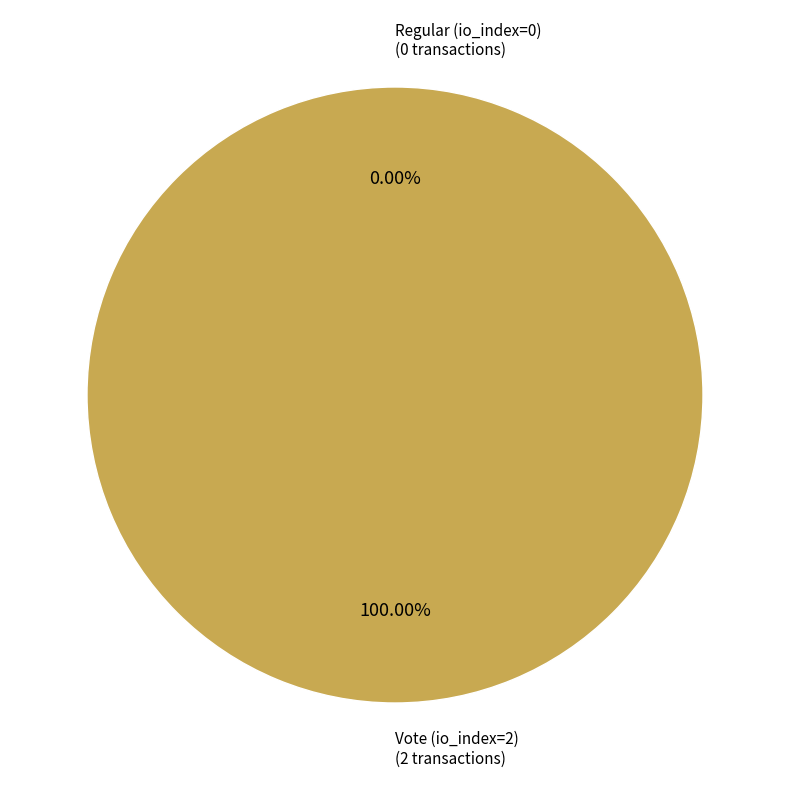

Count the number of slices in the pie.

2